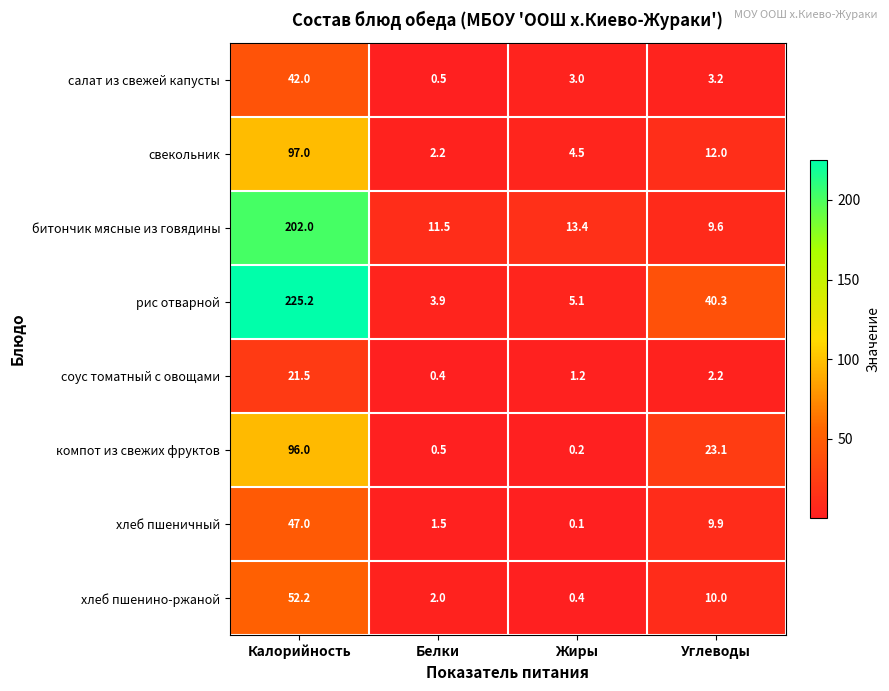

Which series changed the most between Калорийность and Углеводы?

битончик мясные из говядины